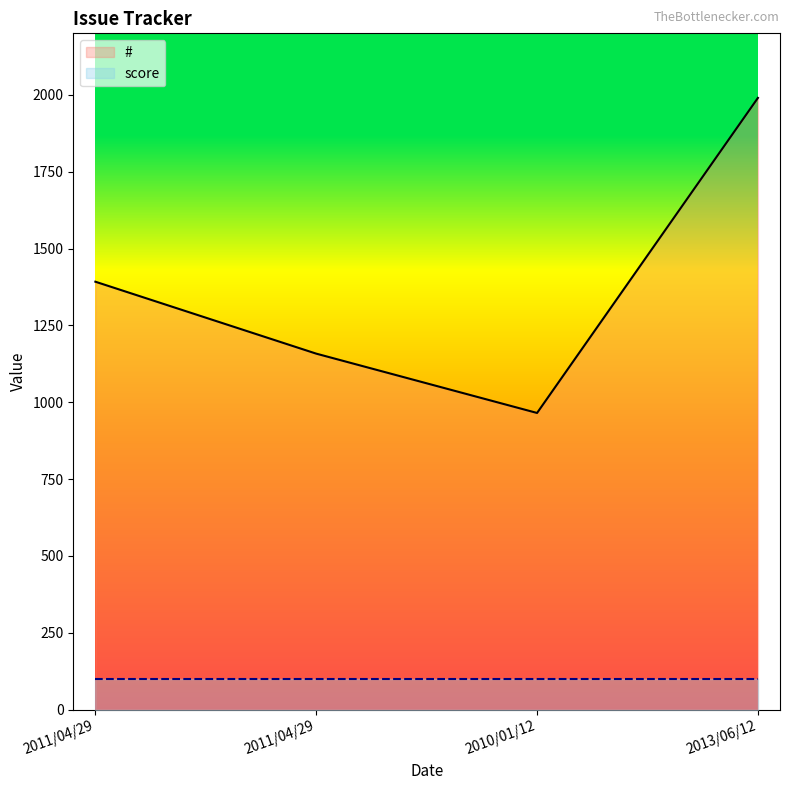

Between 2011/04/29 and 2011/04/29, which is larger?

2011/04/29